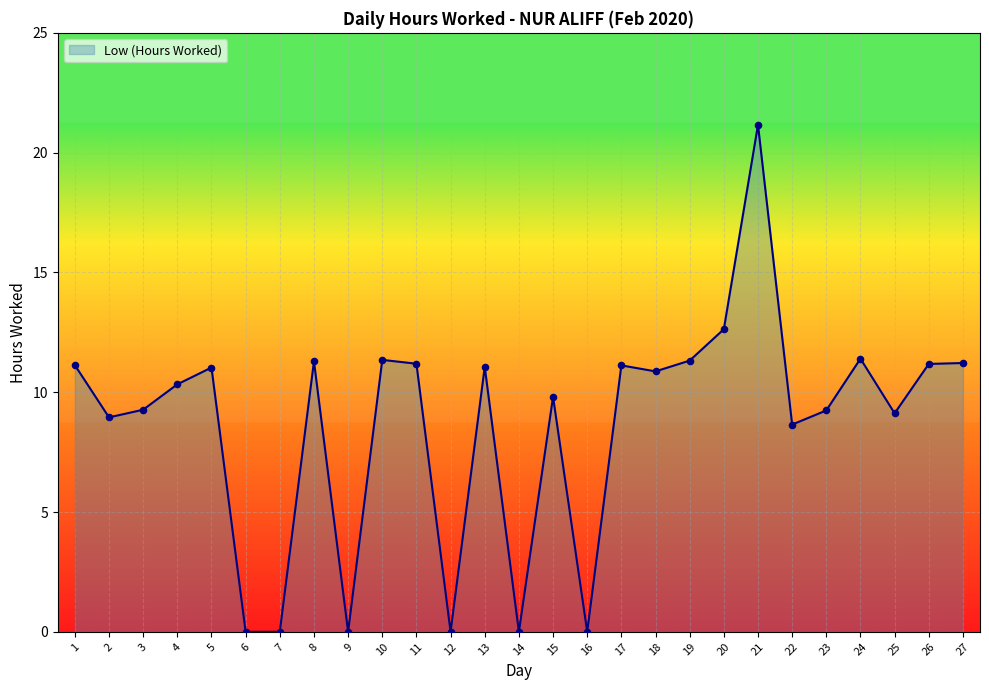

Approximately how many times larger is the value at 18 compared to 4?

1.1